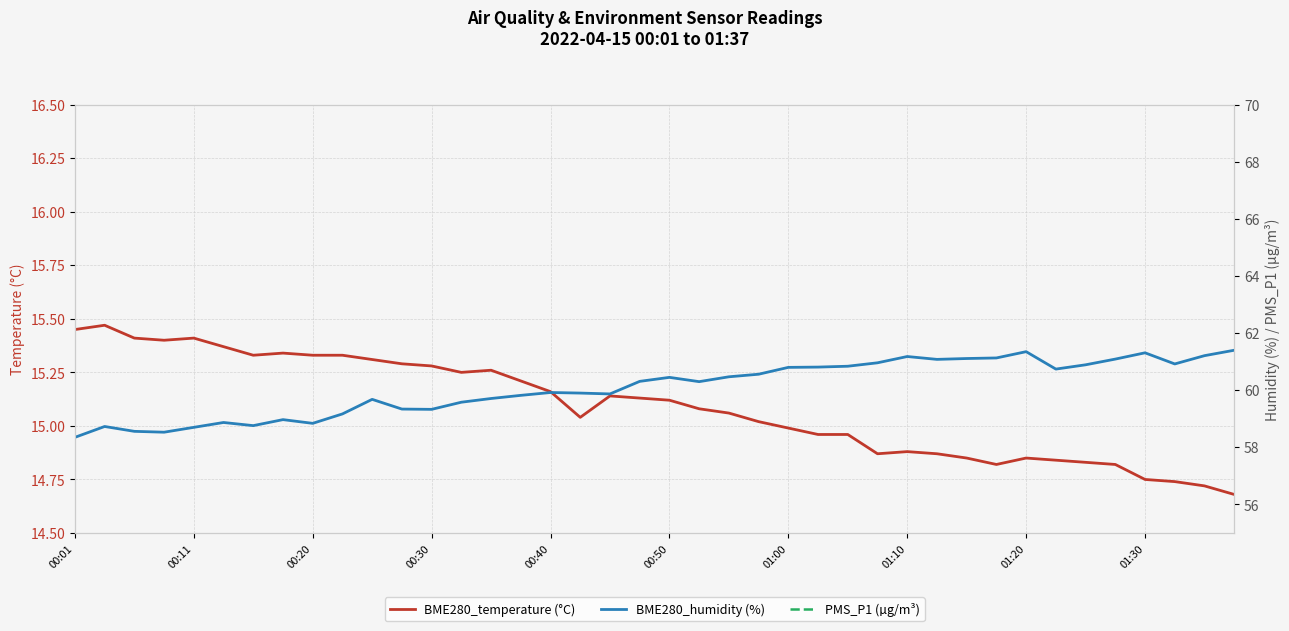

Rank the series by their maximum value, from lowest to highest.

PMS_P1 (µg/m³), BME280_temperature (°C), BME280_humidity (%)